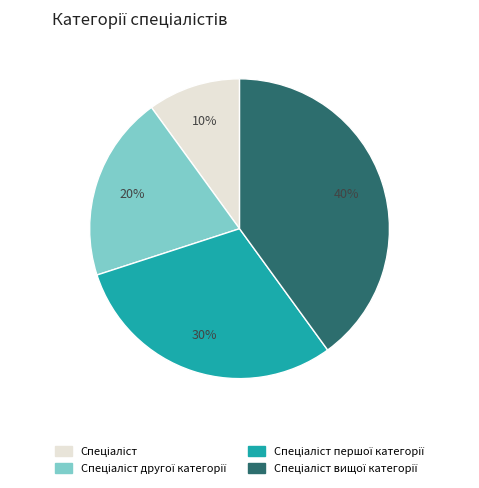

To the nearest percent, what is the difference between the largest and smallest slice percentages?

30%